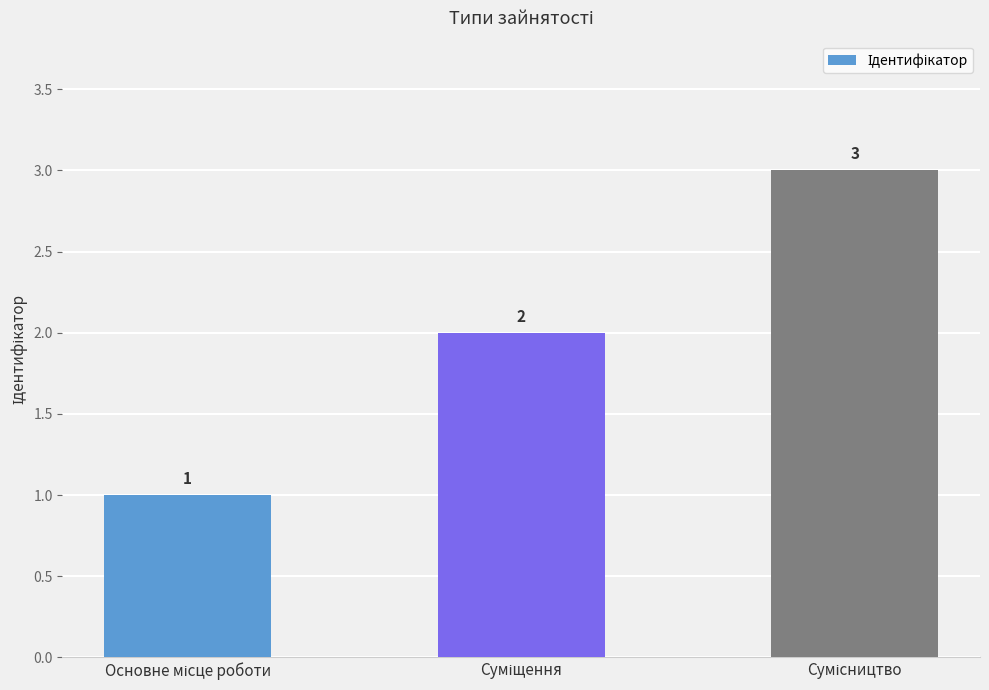

What is the value of the 3rd bar from the left?

3